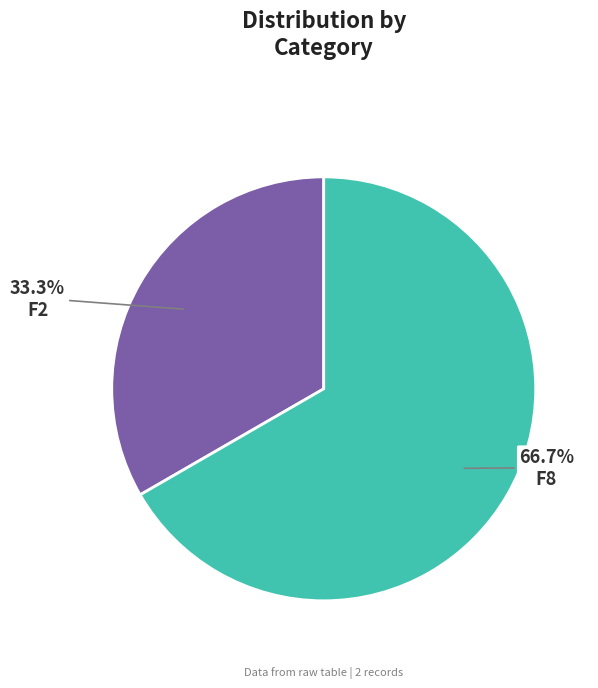

Which slice represents more than half of the pie?

F8